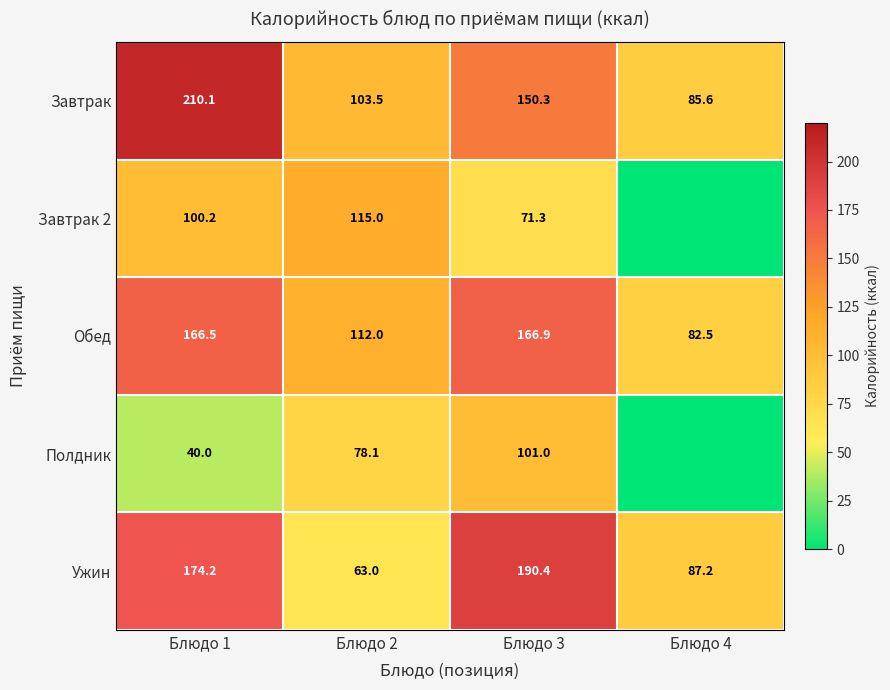

What is the sum of the Ужин values at Блюдо 2 and Блюдо 1?

237.2